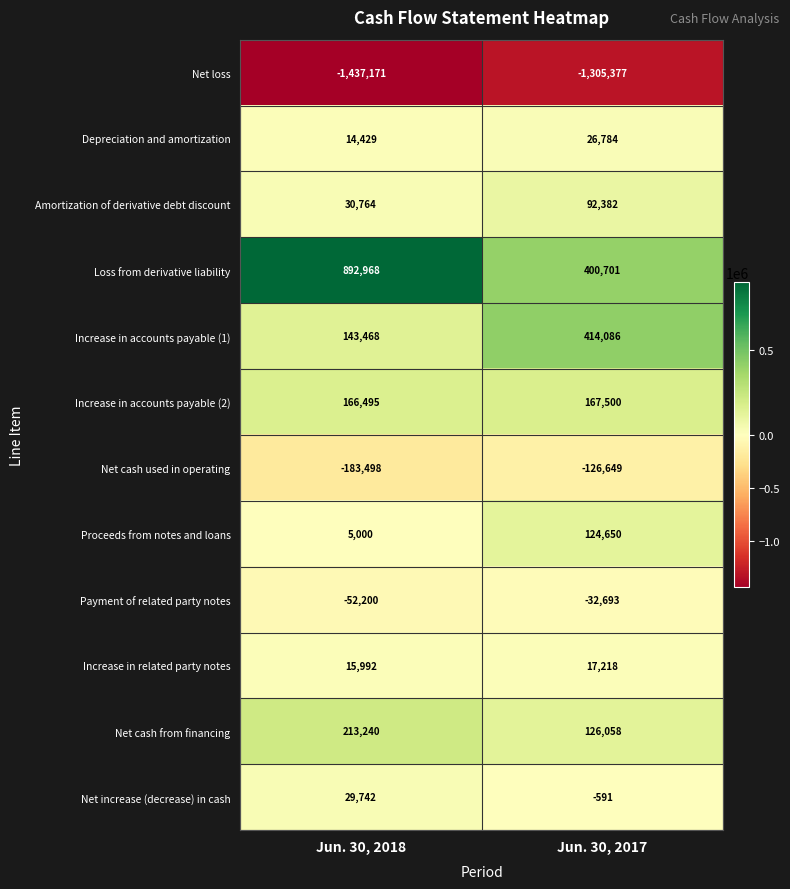

At how many categories does at least one series exceed 286407?

2